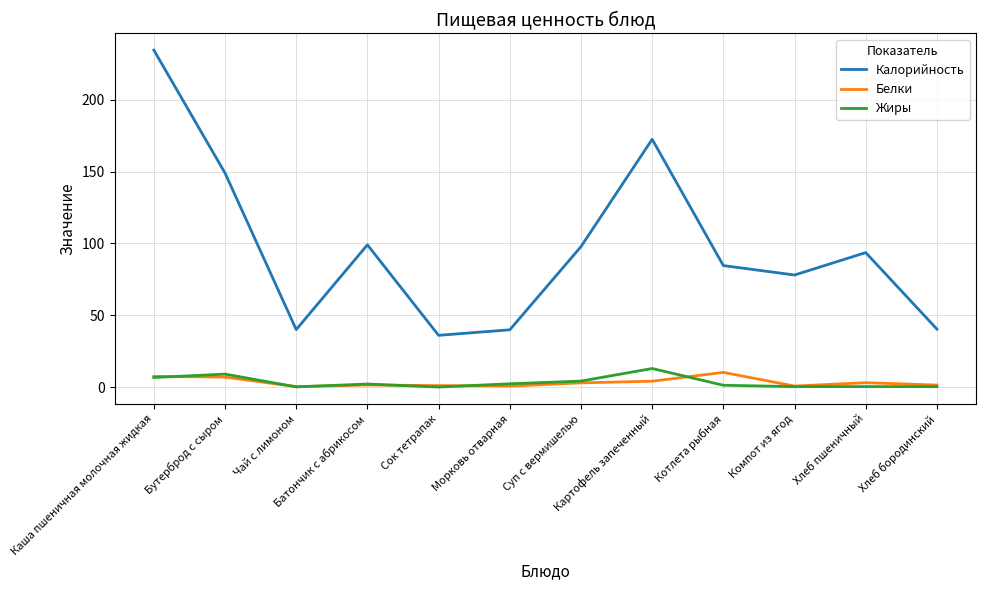

Is it true that Калорийность equals 99.0 at Батончик с абрикосом?

True